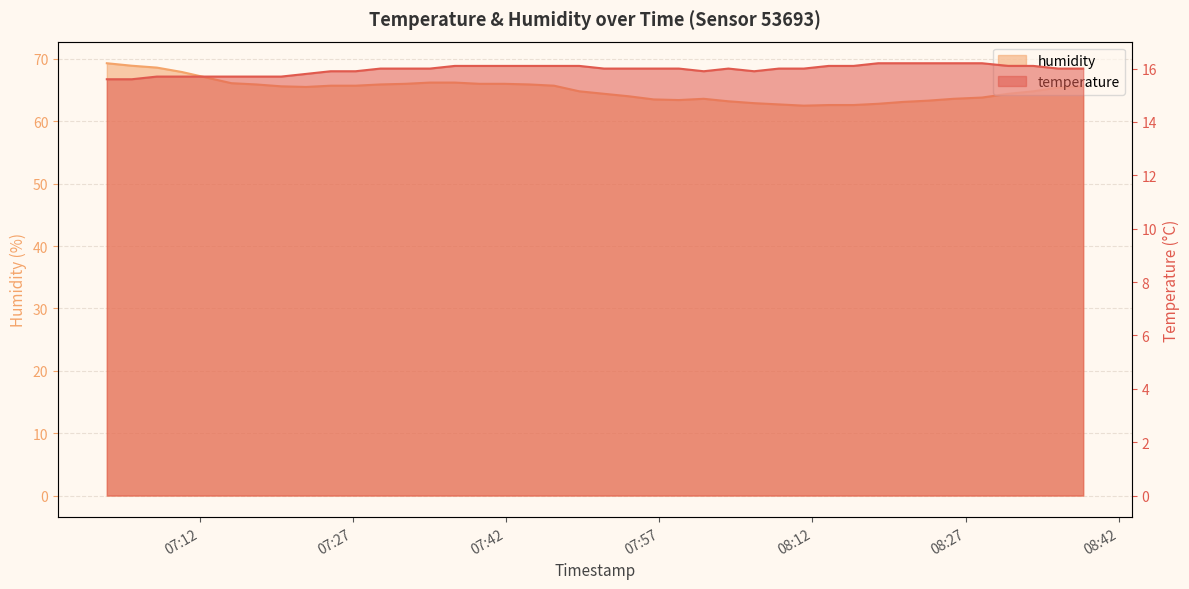

Reading left to right, list all the values displayed in this chart.

temperature: 2023-02-03T07:02:55=15.6	2023-02-03T07:05:22=15.6	2023-02-03T07:07:49=15.7	2023-02-03T07:10:15=15.7	2023-02-03T07:12:41=15.7	2023-02-03T07:15:07=15.7	2023-02-03T07:17:33=15.7	2023-02-03T07:19:59=15.7	2023-02-03T07:22:25=15.8	2023-02-03T07:24:50=15.9	2023-02-03T07:27:16=15.9	2023-02-03T07:29:42=16.0	2023-02-03T07:32:08=16.0	2023-02-03T07:34:33=16.0	2023-02-03T07:36:59=16.1	2023-02-03T07:39:25=16.1	2023-02-03T07:41:51=16.1	2023-02-03T07:44:16=16.1	2023-02-03T07:46:42=16.1	2023-02-03T07:49:10=16.1	2023-02-03T07:51:36=16.0	2023-02-03T07:54:02=16.0	2023-02-03T07:56:27=16.0	2023-02-03T07:58:55=16.0	2023-02-03T08:01:21=15.9	2023-02-03T08:03:46=16.0	2023-02-03T08:06:17=15.9	2023-02-03T08:08:43=16.0	2023-02-03T08:11:09=16.0	2023-02-03T08:13:35=16.1	2023-02-03T08:16:01=16.1	2023-02-03T08:18:26=16.2	2023-02-03T08:20:52=16.2	2023-02-03T08:23:18=16.2	2023-02-03T08:25:49=16.2	2023-02-03T08:28:36=16.2	2023-02-03T08:31:10=16.1	2023-02-03T08:33:37=16.1	2023-02-03T08:36:04=16.0	2023-02-03T08:38:30=16.0
humidity: 2023-02-03T07:02:55=69.3	2023-02-03T07:05:22=68.9	2023-02-03T07:07:49=68.6	2023-02-03T07:10:15=67.9	2023-02-03T07:12:41=67.0	2023-02-03T07:15:07=66.1	2023-02-03T07:17:33=65.9	2023-02-03T07:19:59=65.6	2023-02-03T07:22:25=65.5	2023-02-03T07:24:50=65.7	2023-02-03T07:27:16=65.7	2023-02-03T07:29:42=65.9	2023-02-03T07:32:08=66.0	2023-02-03T07:34:33=66.2	2023-02-03T07:36:59=66.2	2023-02-03T07:39:25=66.0	2023-02-03T07:41:51=66.0	2023-02-03T07:44:16=65.9	2023-02-03T07:46:42=65.7	2023-02-03T07:49:10=64.8	2023-02-03T07:51:36=64.4	2023-02-03T07:54:02=64.0	2023-02-03T07:56:27=63.5	2023-02-03T07:58:55=63.4	2023-02-03T08:01:21=63.6	2023-02-03T08:03:46=63.2	2023-02-03T08:06:17=62.9	2023-02-03T08:08:43=62.7	2023-02-03T08:11:09=62.5	2023-02-03T08:13:35=62.6	2023-02-03T08:16:01=62.6	2023-02-03T08:18:26=62.8	2023-02-03T08:20:52=63.1	2023-02-03T08:23:18=63.3	2023-02-03T08:25:49=63.6	2023-02-03T08:28:36=63.8	2023-02-03T08:31:10=64.4	2023-02-03T08:33:37=64.8	2023-02-03T08:36:04=65.4	2023-02-03T08:38:30=65.6